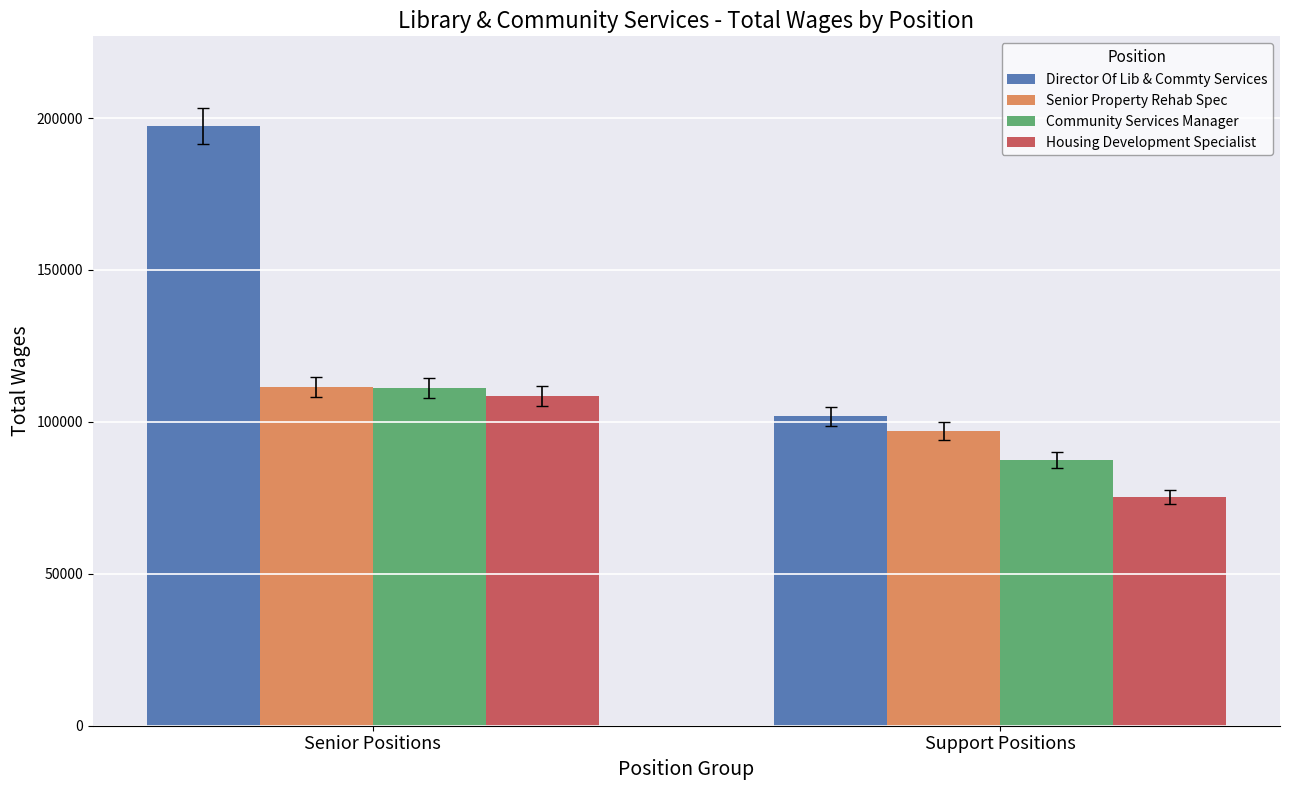

At how many categories does at least one series exceed 159136?

1